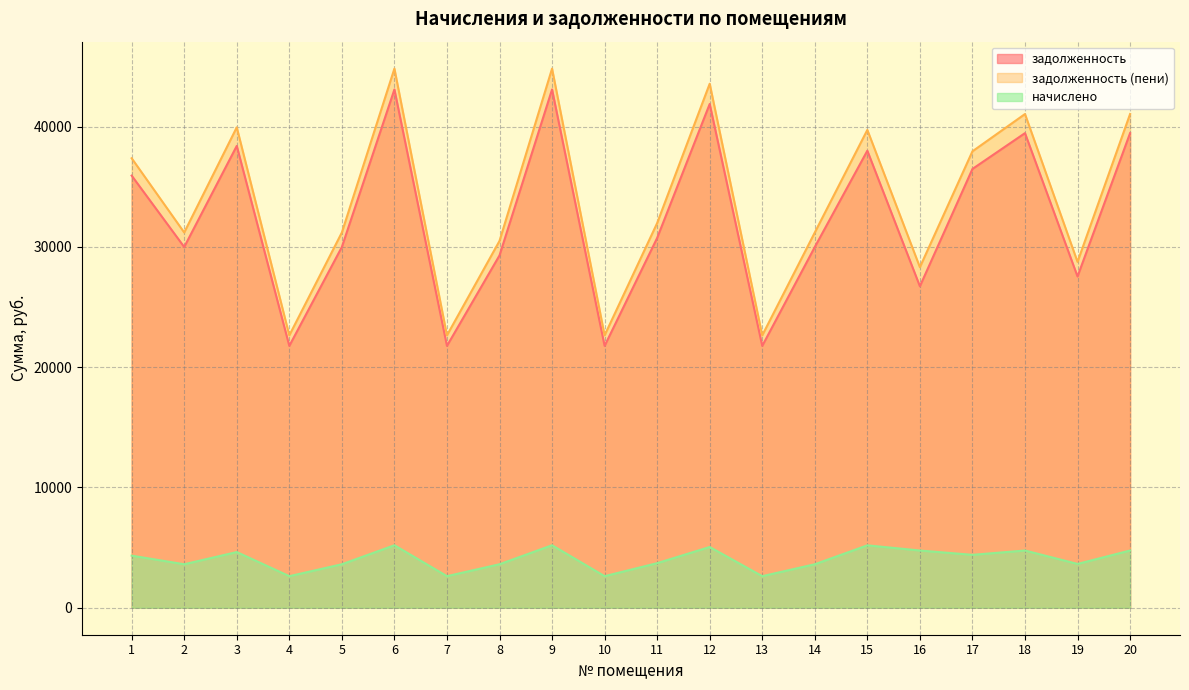

What is the difference between the задолженность (пени) values at 11 and 9?

12839.6